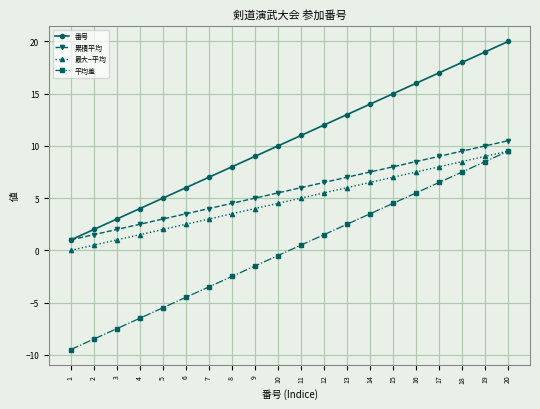

Rank the categories by 平均差 value from lowest to highest.

1, 2, 3, 4, 5, 6, 7, 8, 9, 10, 11, 12, 13, 14, 15, 16, 17, 18, 19, 20